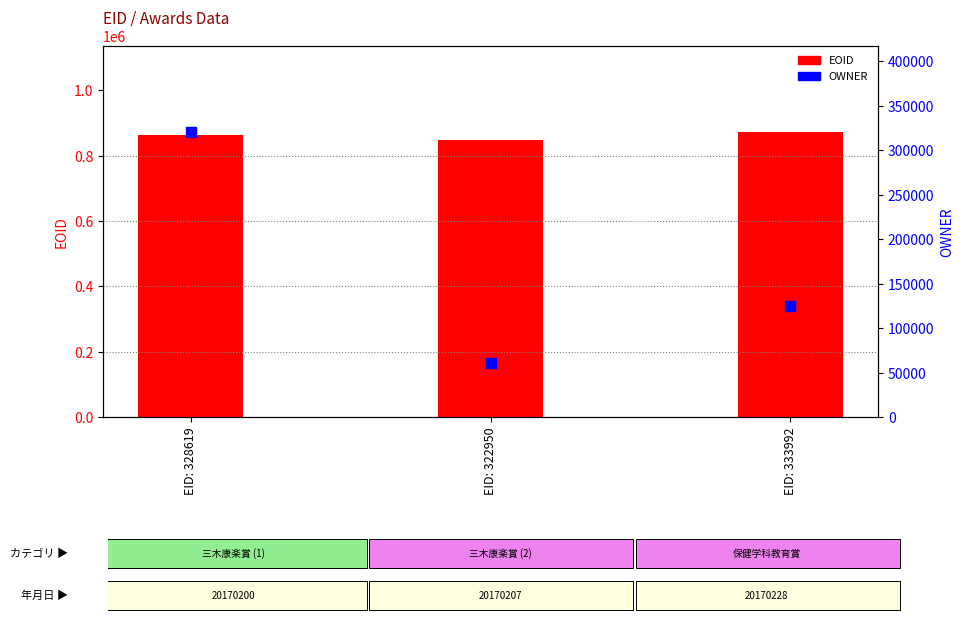

What are all the series names shown in the legend?

EOID, OWNER